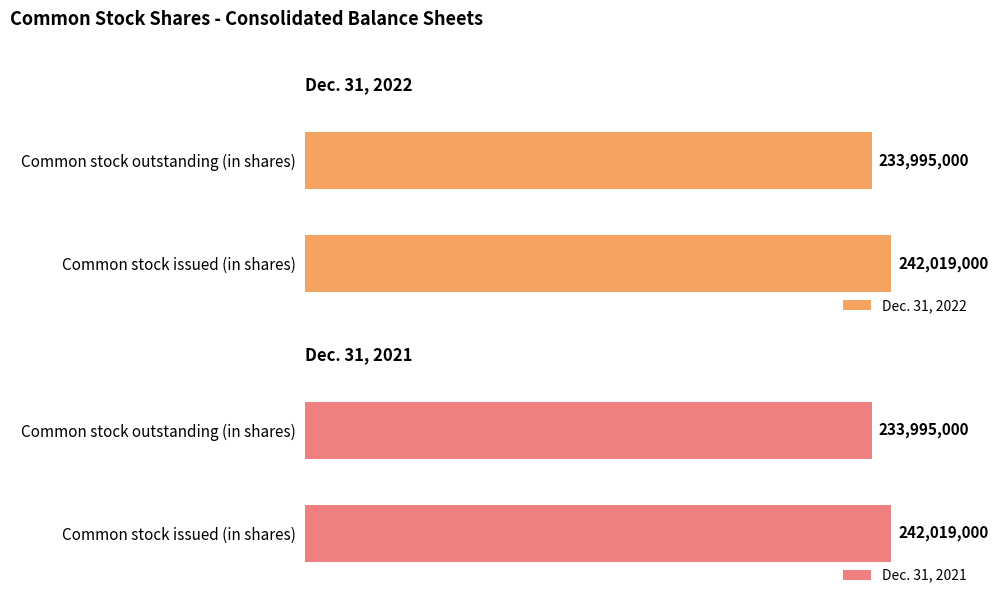

Is it true that Dec. 31, 2022 equals 233995000 at Common stock outstanding (in shares)?

True